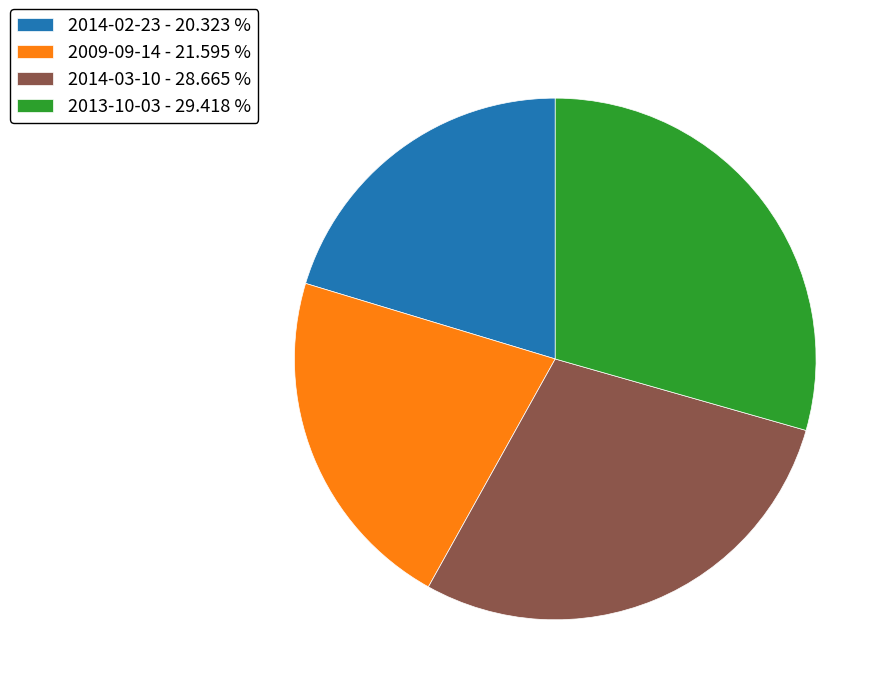

Is it true that 2013-10-03 is 29% of the pie?

True